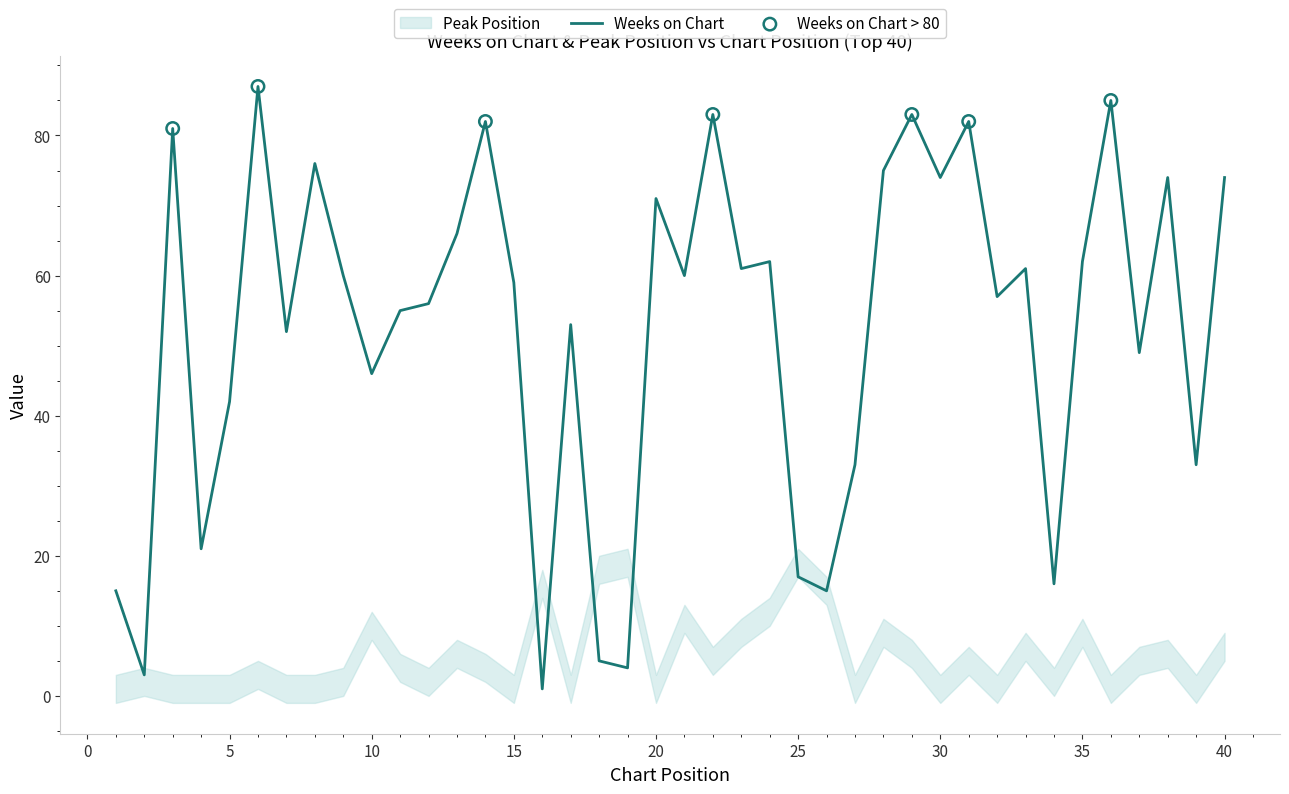

What is the ratio of the value at 1 to the value at 17?

0.3